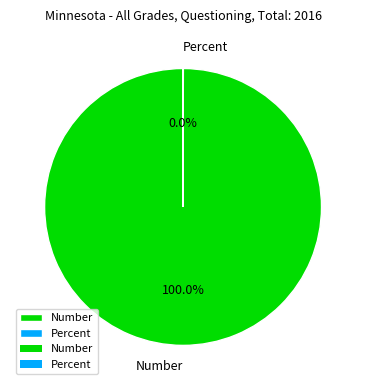

Is there a majority slice in this chart?

Yes